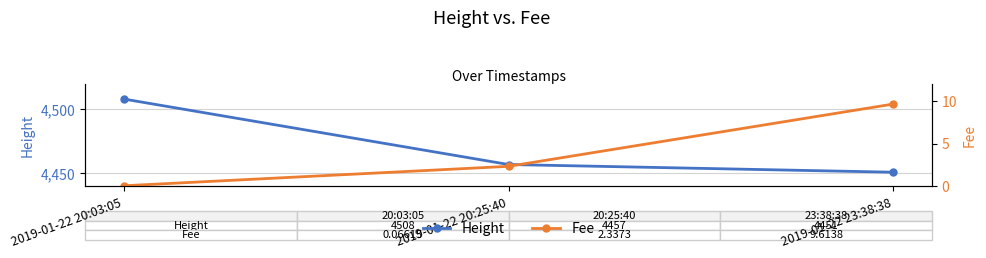

How many data points does each series have?

3